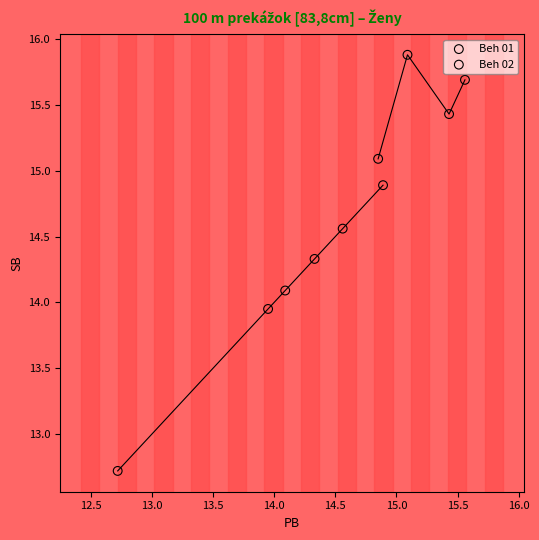

Which series contains the lowest Y value?

Beh 01